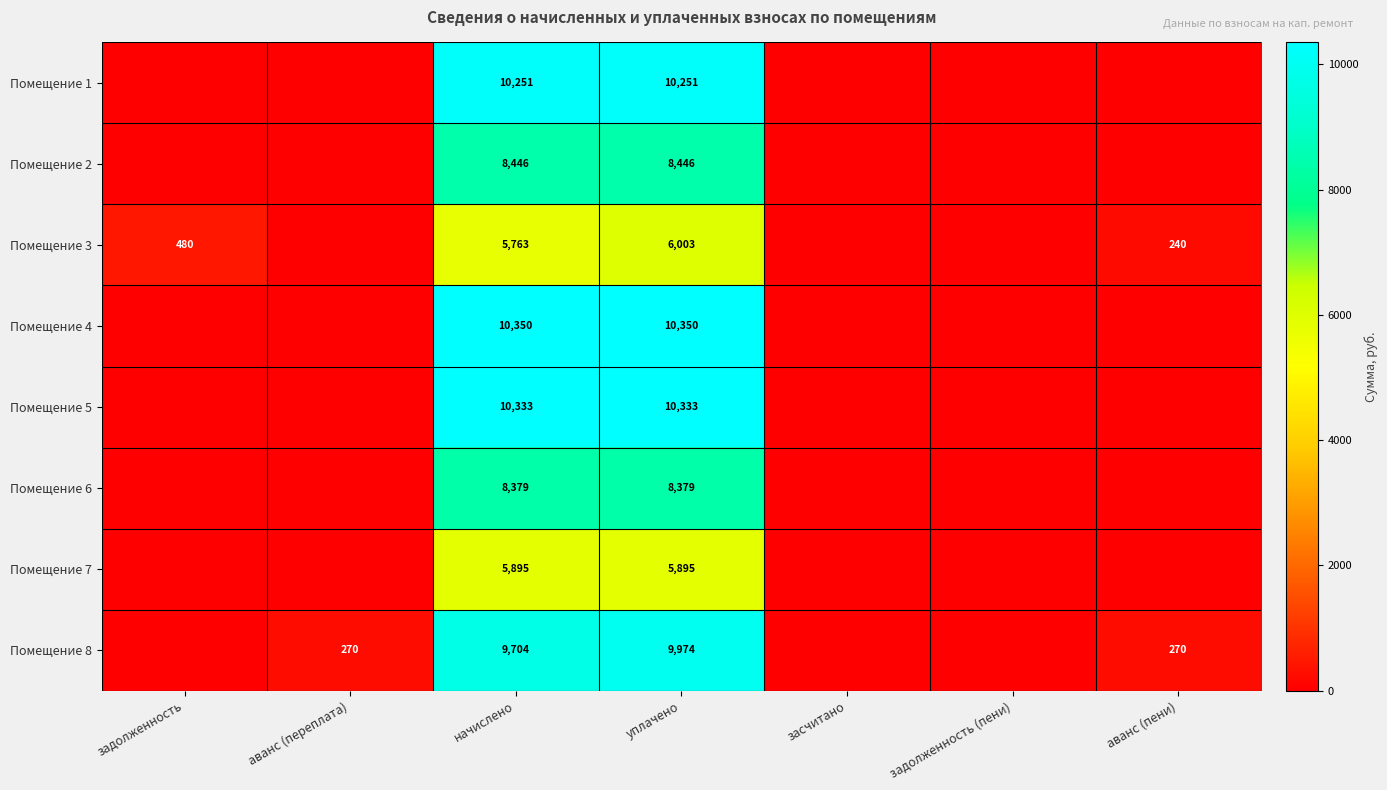

At which category does the chart reach its peak across all series?

начислено